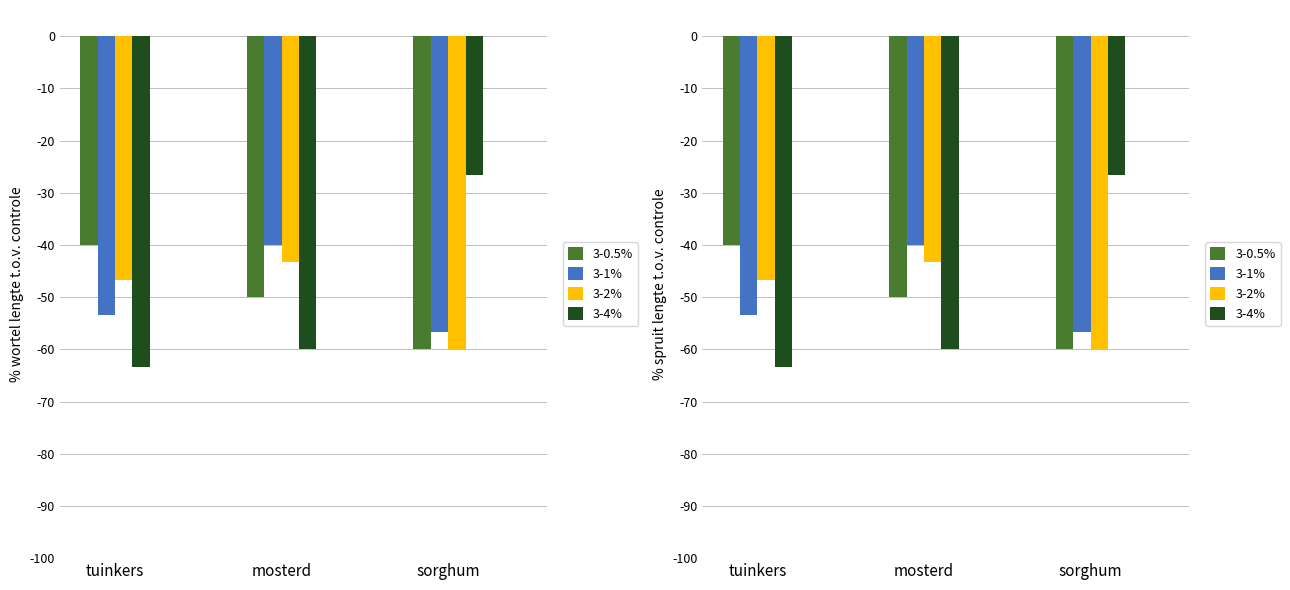

Are the bars horizontal?

No